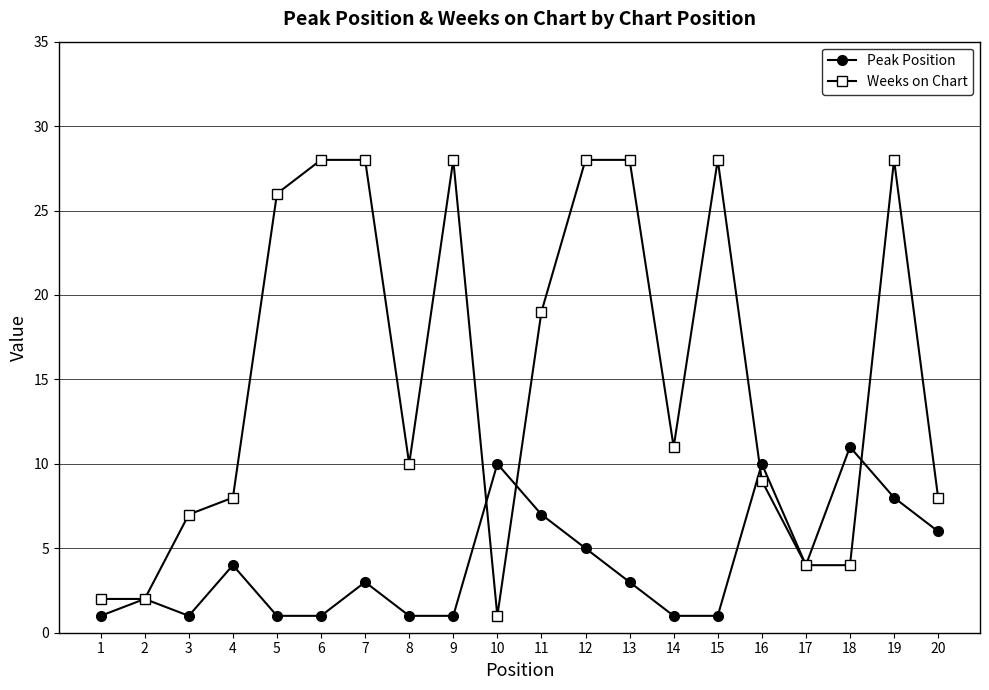

How many categories are shown in the chart?

20